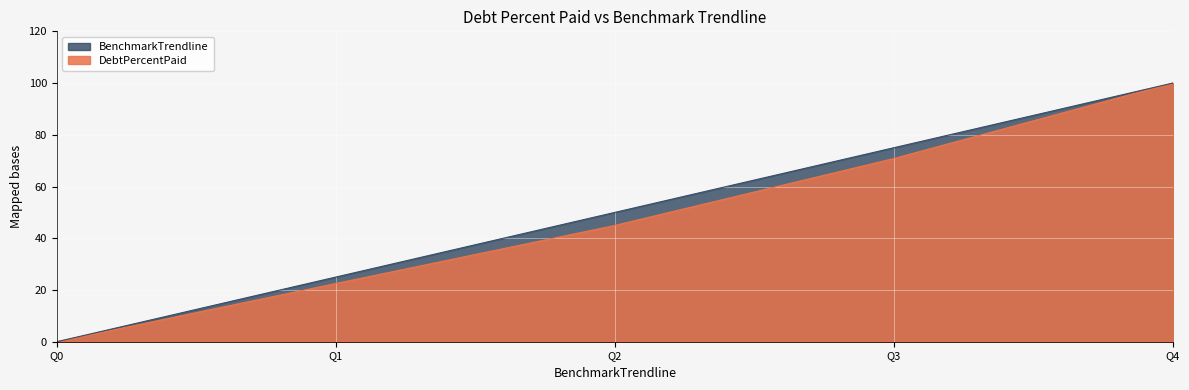

What is the average value of the BenchmarkTrendline series?

50.0